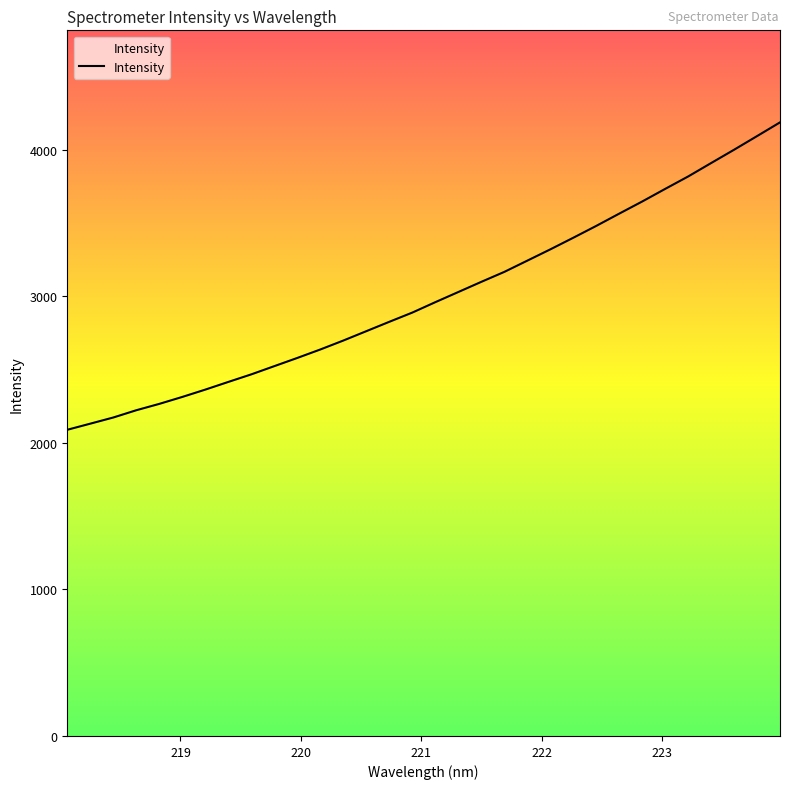

What is the average value?

3000.7